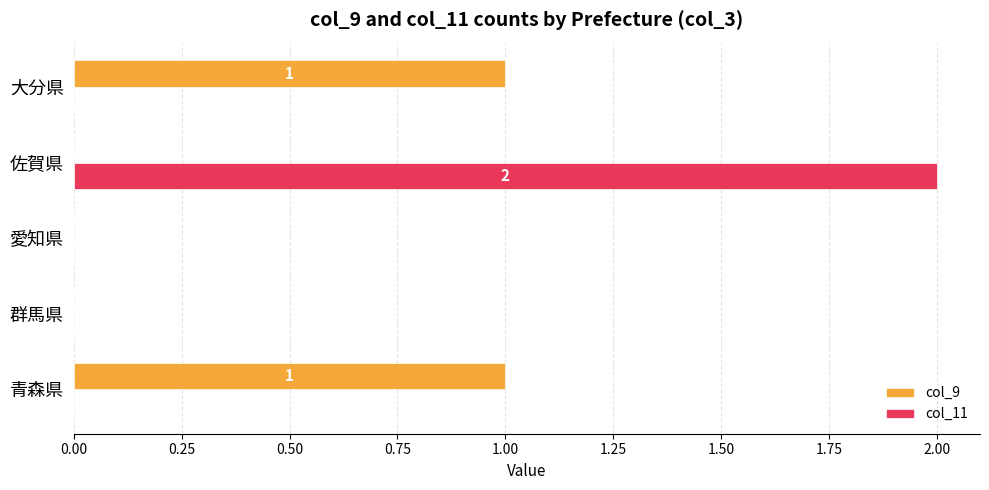

Which label corresponds to the largest value in the chart?

佐賀県